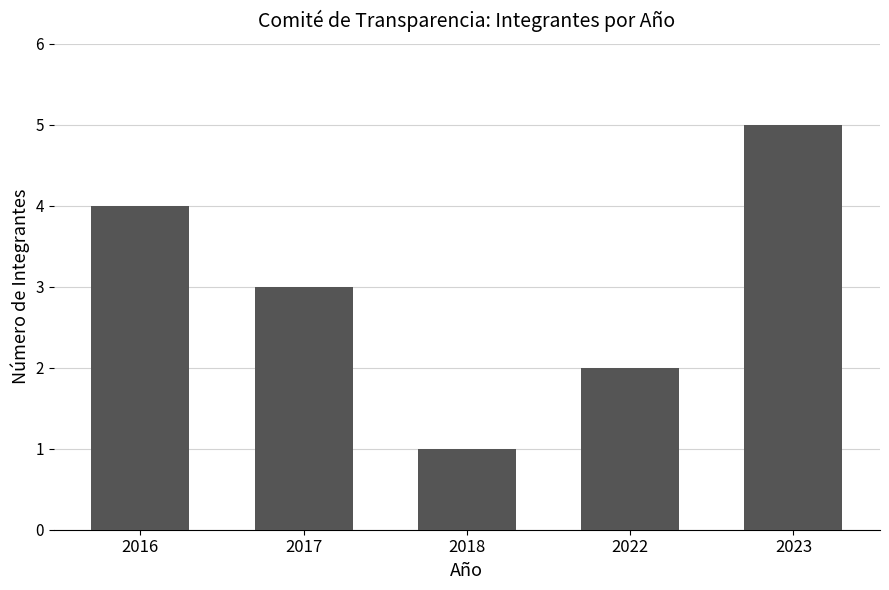

Approximately how many times larger is the value at 2016 compared to 2017?

1.3